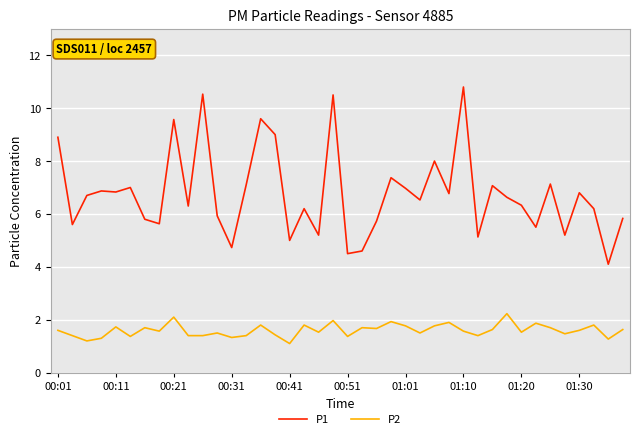

What is the highest value of the P2 series?

2.2